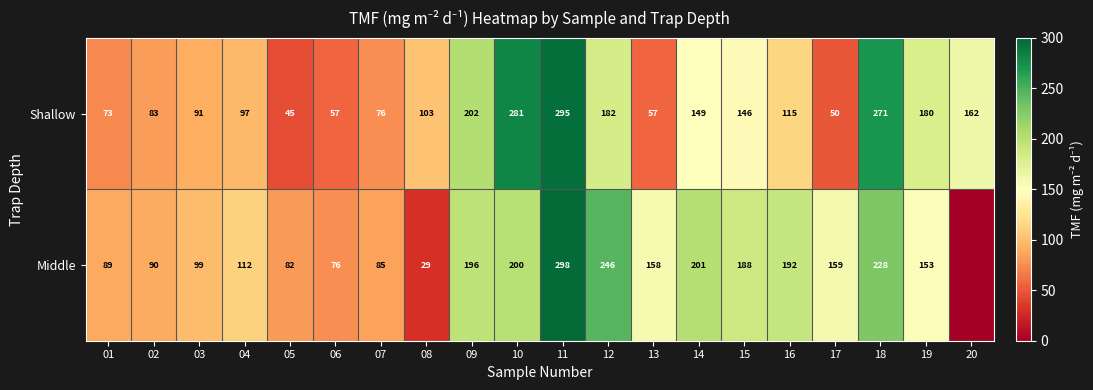

Which series changed the most between 04 and 19?

Shallow